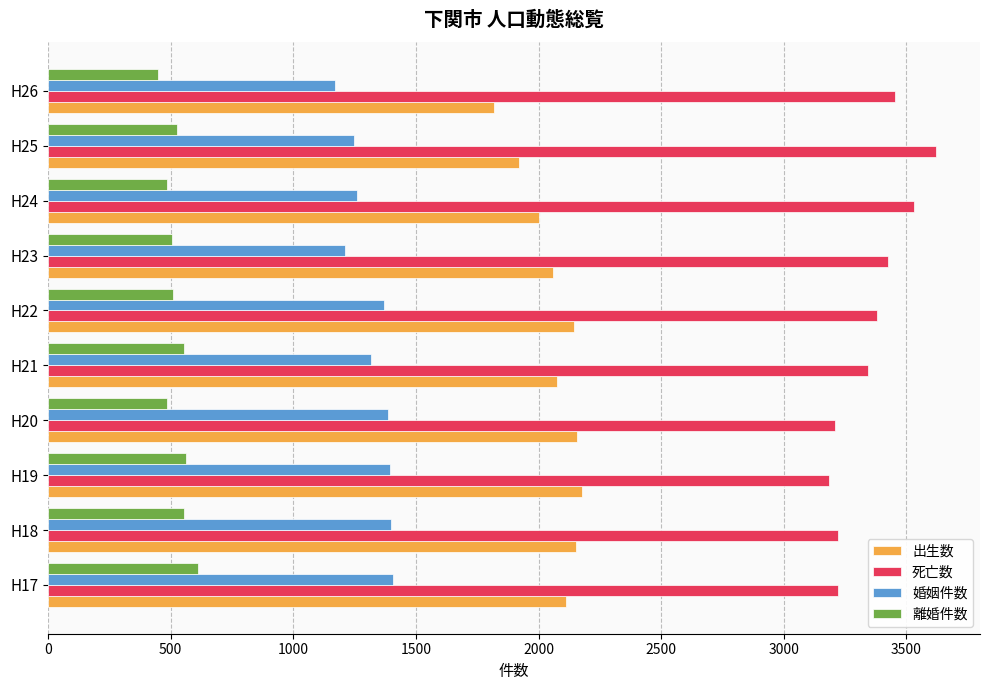

How many data points in 離婚件数 are less than 527?

5